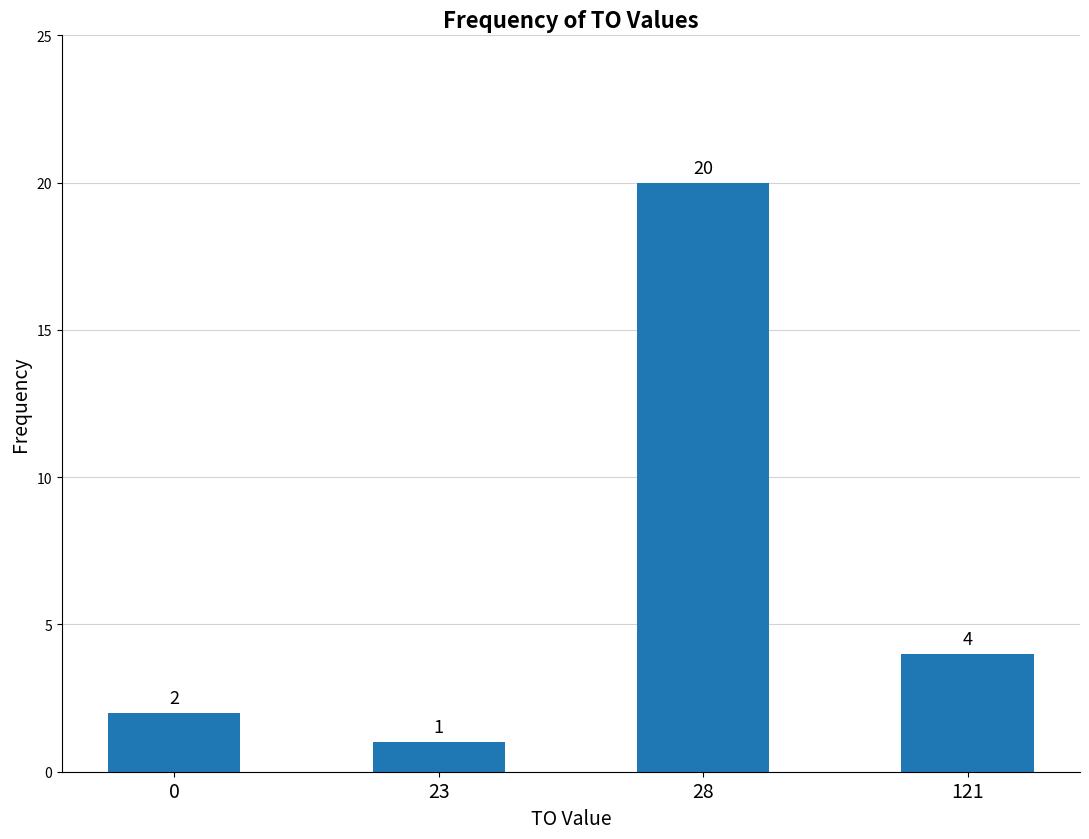

Rank the categories by value from highest to lowest.

28, 121, 0, 23